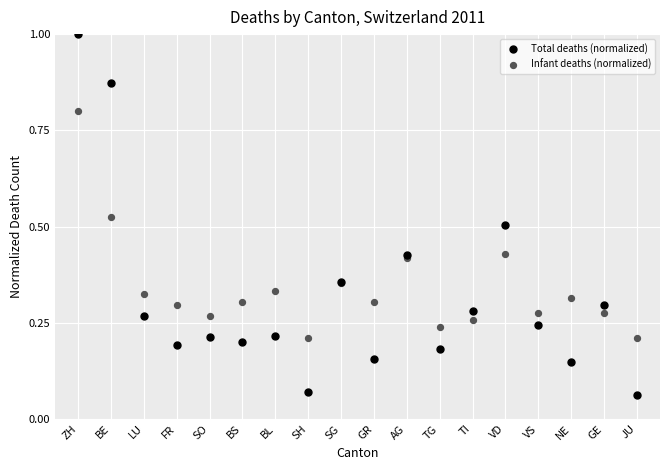

Which series reaches the minimum Y coordinate?

Total deaths (normalized)